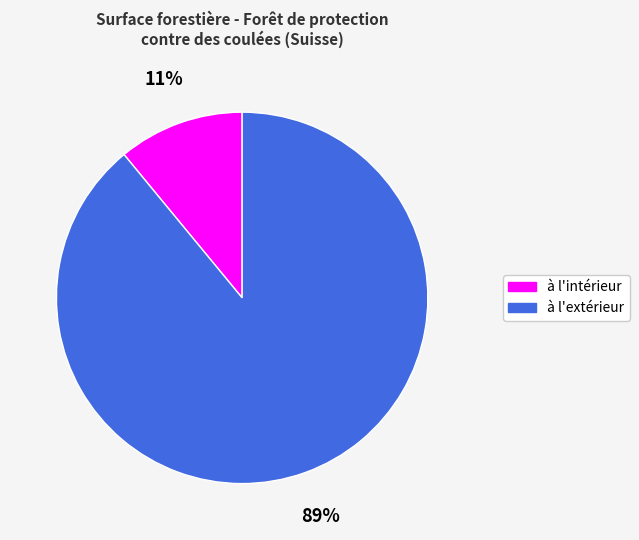

How many slices are in this pie chart?

2